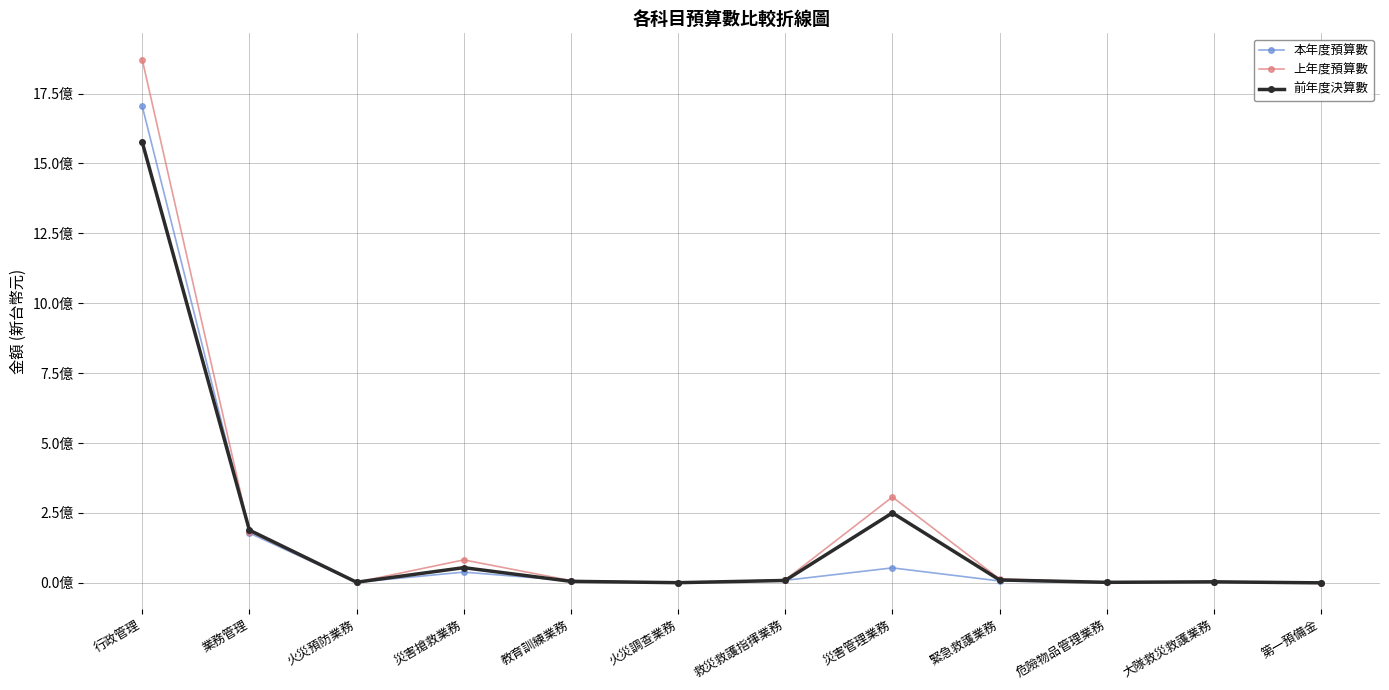

What position from the left is 災害管理業務?

8